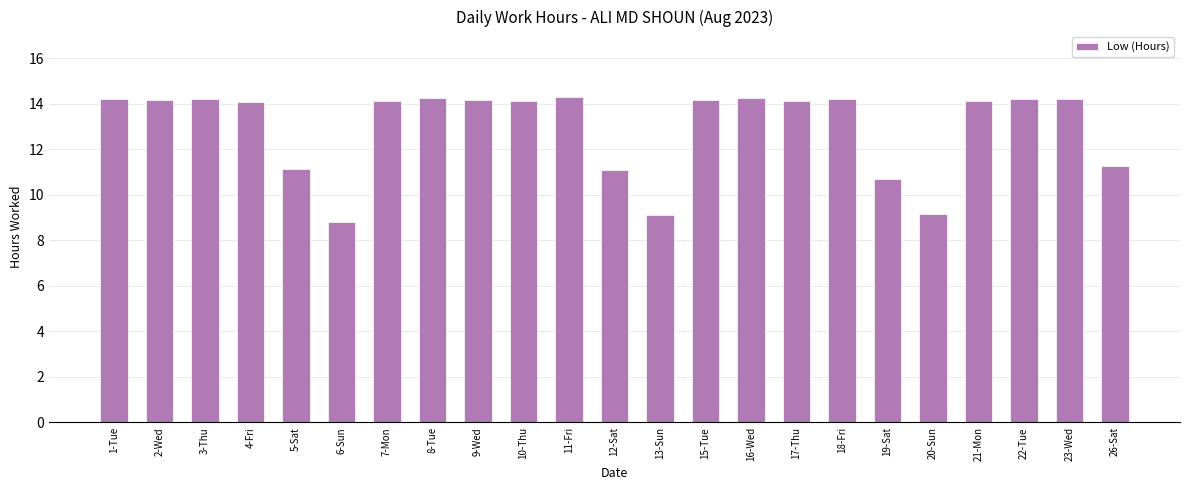

How many data points are less than 14?

7